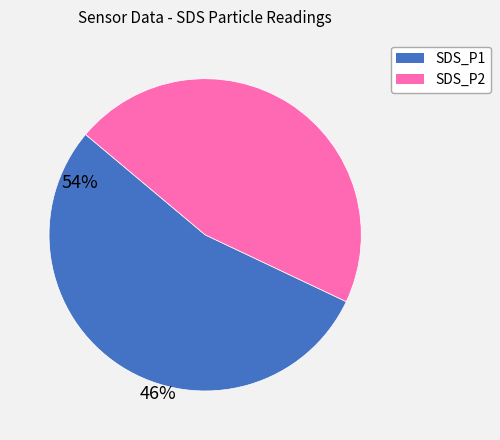

Rank the categories by value from highest to lowest.

SDS_P1, SDS_P2